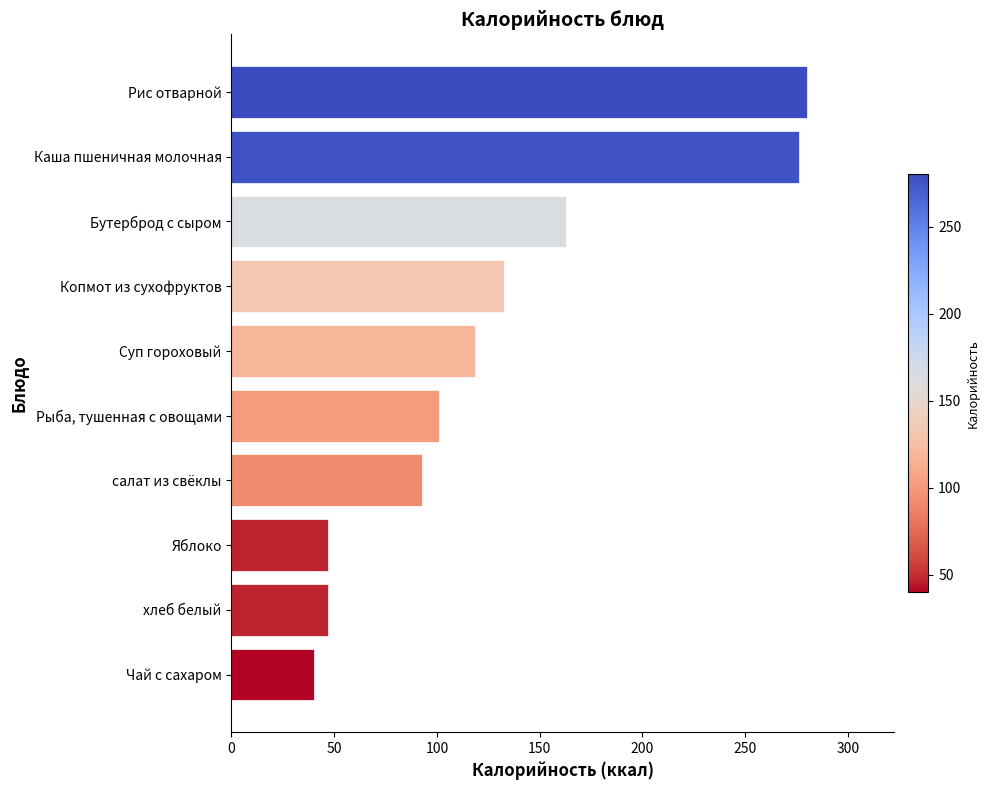

Where is the data nearest to the value 160?

Бутерброд с сыром